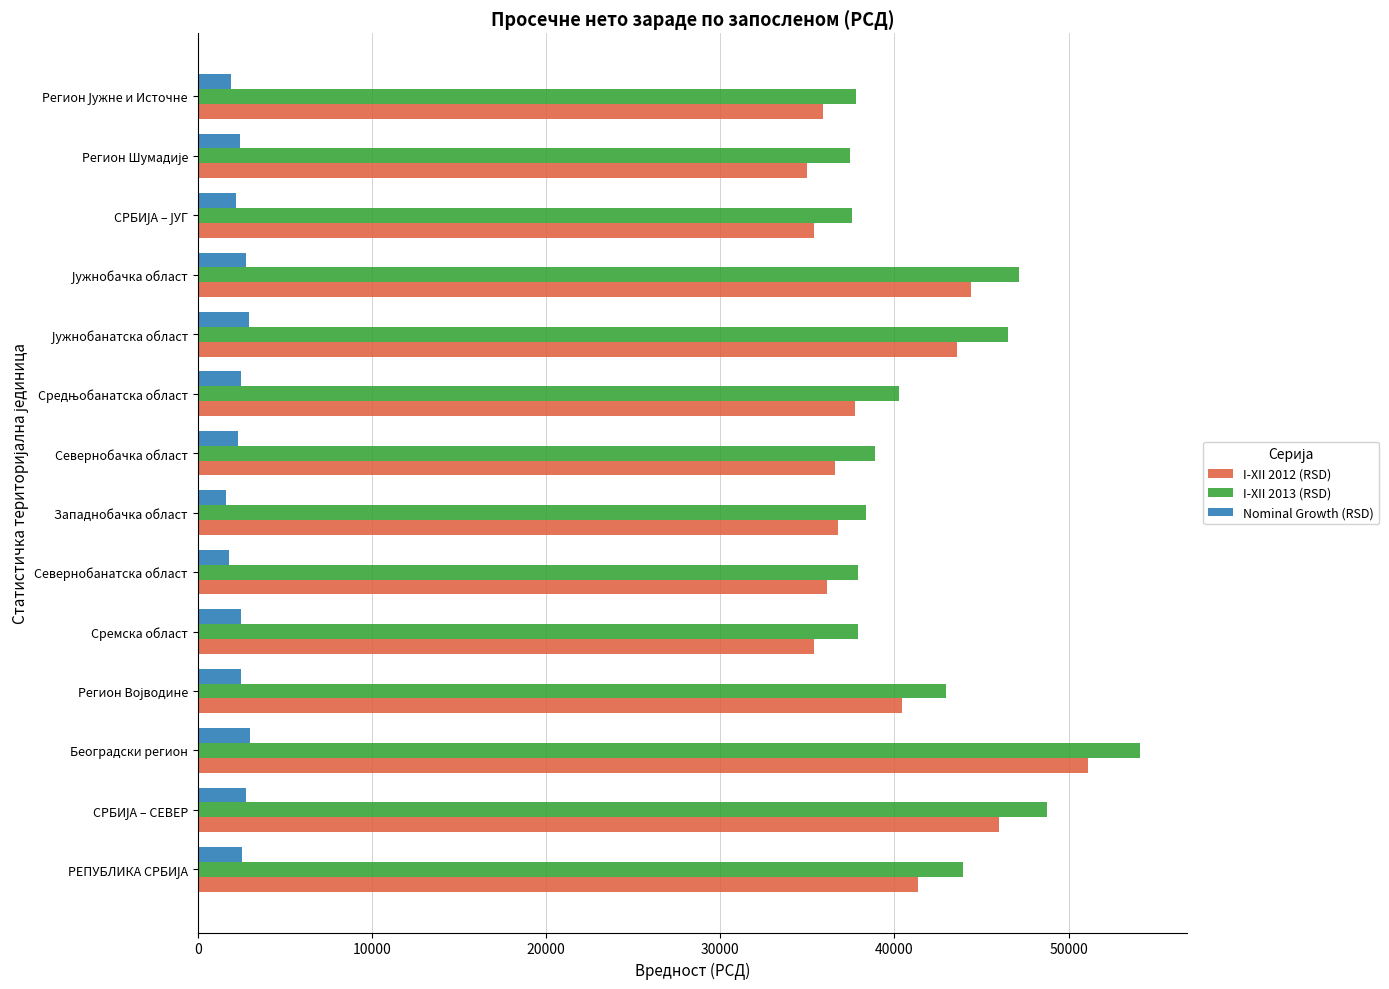

The value of I-XII 2013 (RSD) at Београдски регион is 54103. True or false?

True